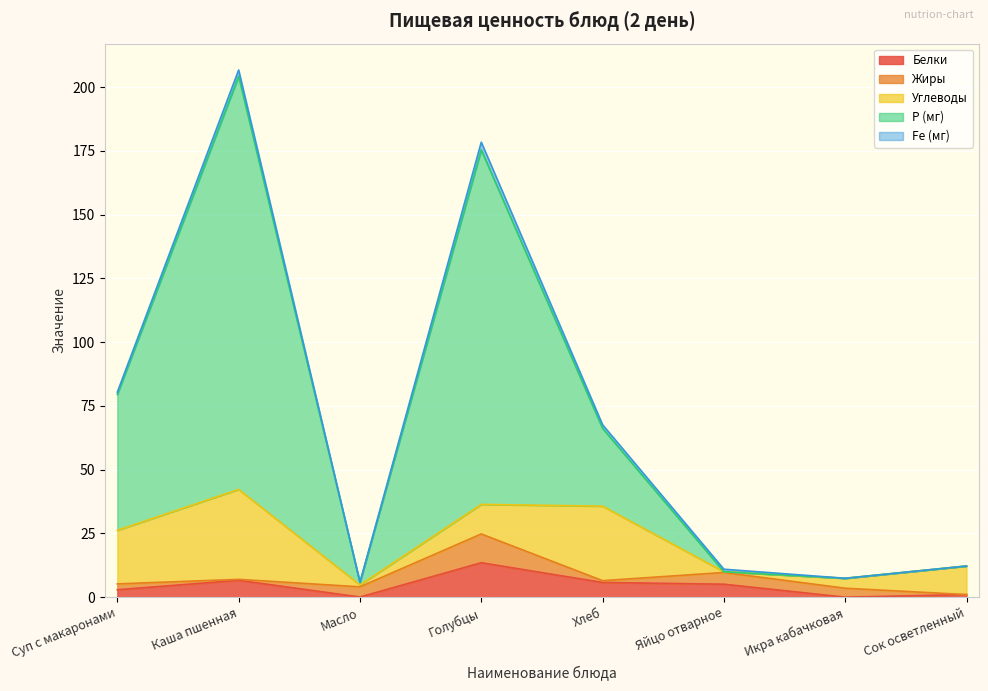

How many data points in Fe (мг) are above 1?

3